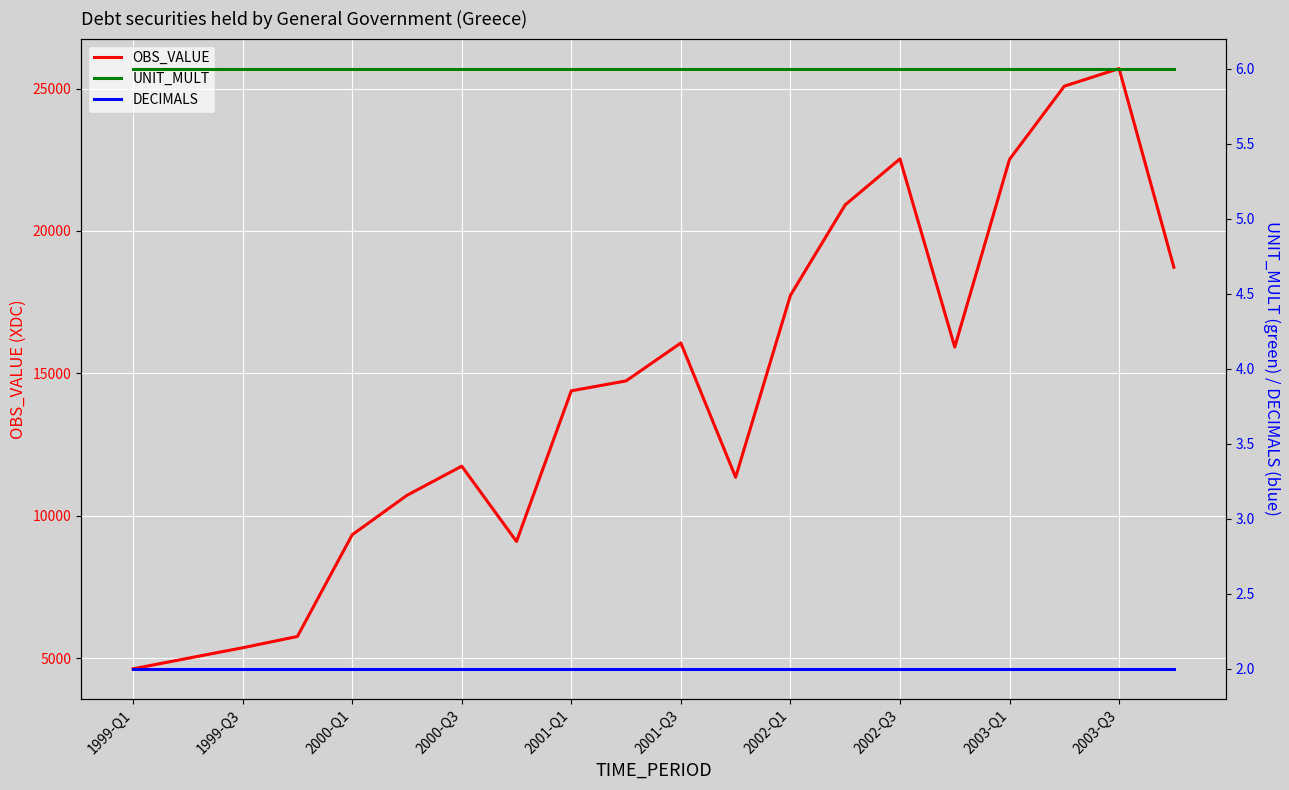

Does the chart display data point markers on the line(s)?

No